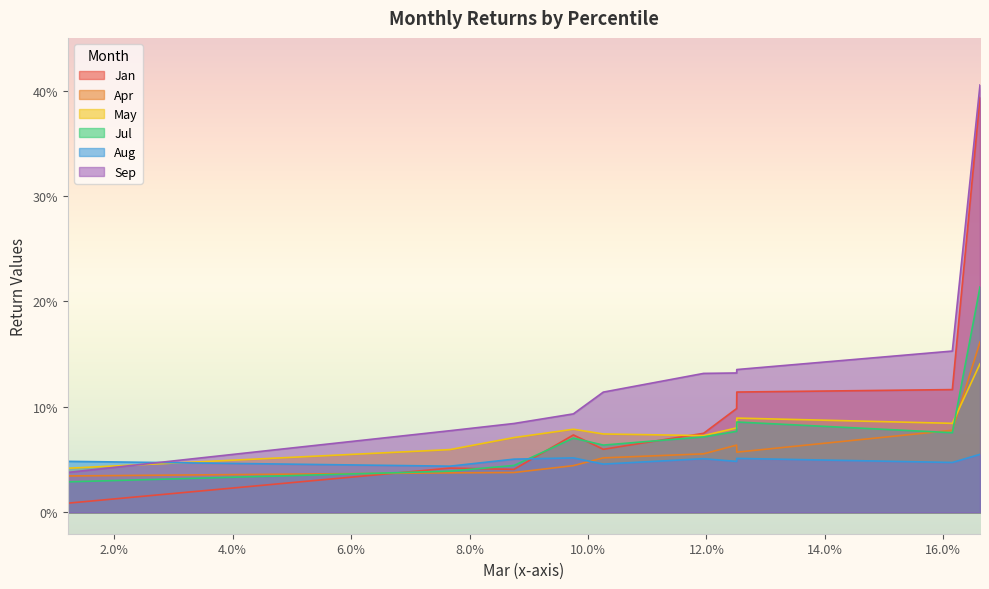

Rank the series at pct65 from highest to lowest value.

Sep, Jan, May, Jul, Apr, Aug